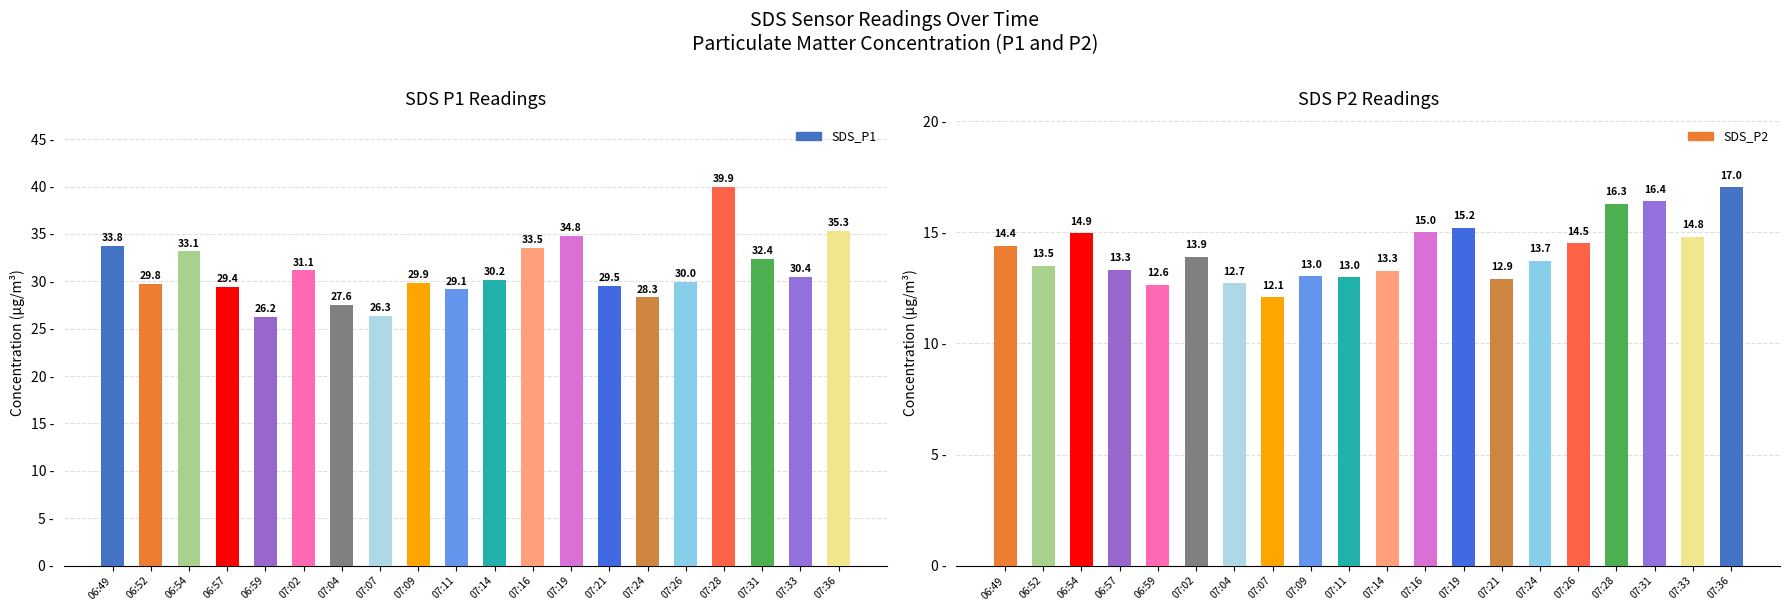

Which series has the largest total across all categories?

SDS_P1